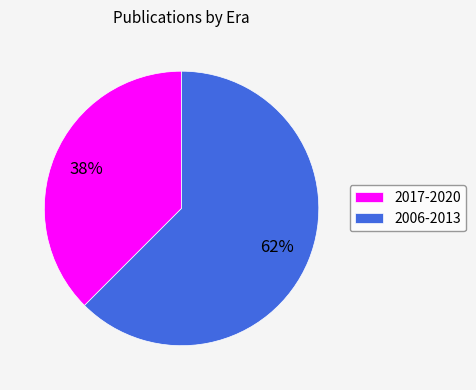

Which slice is the smallest?

2017-2020